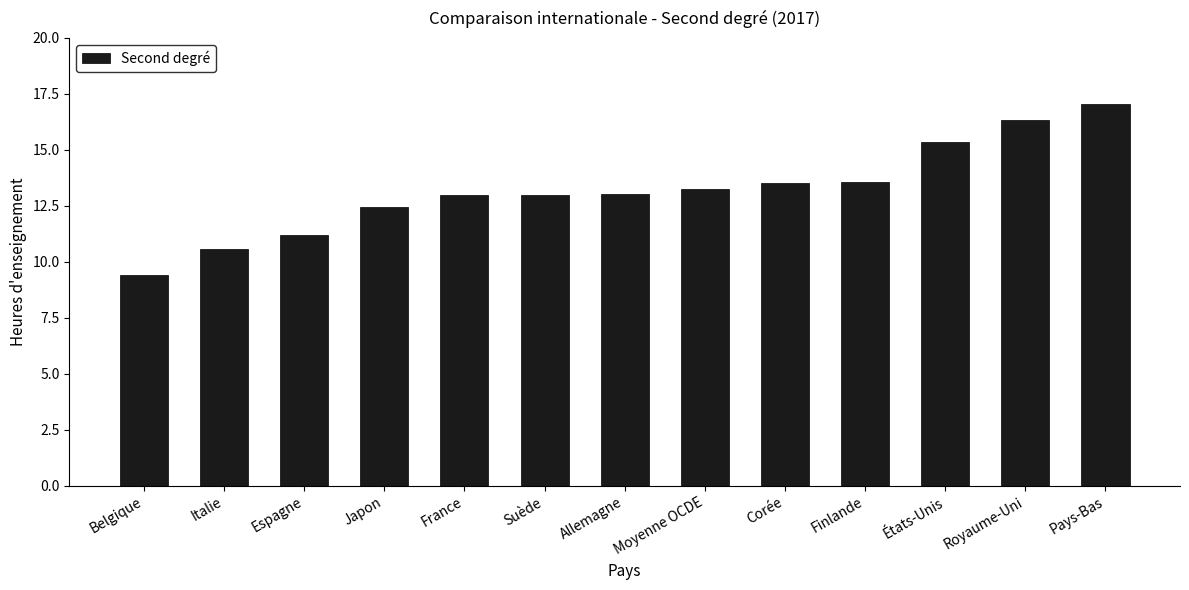

What is the change in value from Corée to Royaume-Uni?

+2.8